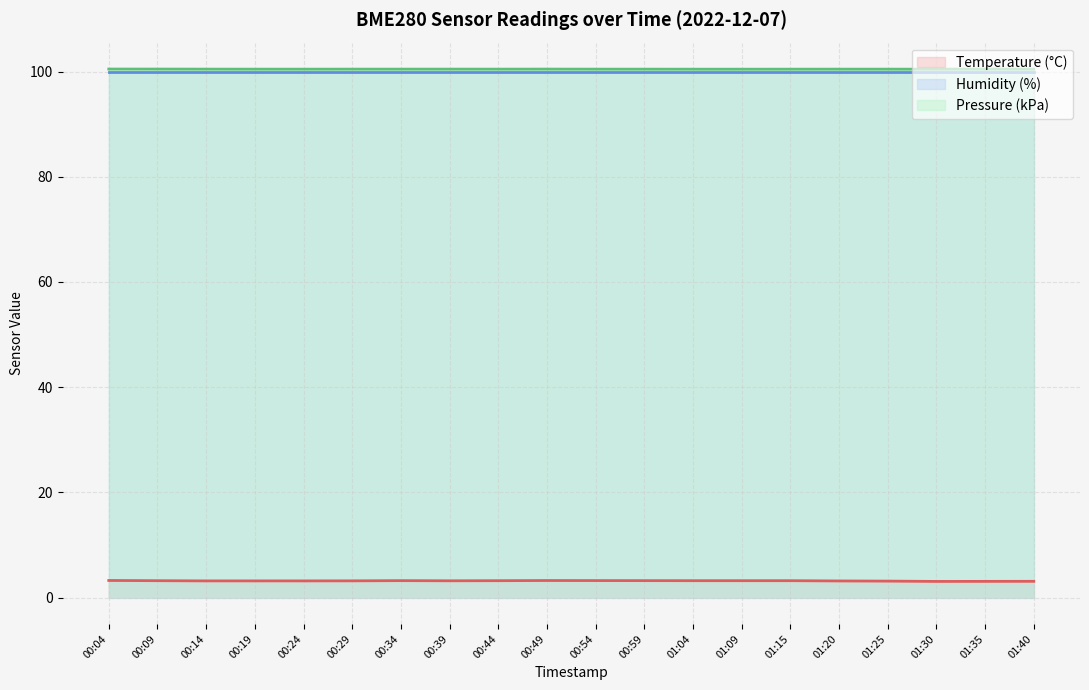

Reading left to right, transcribe all the data shown in this chart.

Temperature (°C) line: 3.2	3.2	3.2	3.2	3.2	3.2	3.2	3.2	3.2	3.2	3.2	3.2	3.2	3.2	3.2	3.1	3.1	3.1	3.1	3.1
Humidity (%) line: 100.0	100.0	100.0	100.0	100.0	100.0	100.0	100.0	100.0	100.0	100.0	100.0	100.0	100.0	100.0	100.0	100.0	100.0	100.0	100.0
Pressure (kPa) line: 100.5	100.5	100.5	100.5	100.5	100.5	100.5	100.5	100.5	100.5	100.5	100.5	100.5	100.5	100.5	100.5	100.5	100.5	100.5	100.5